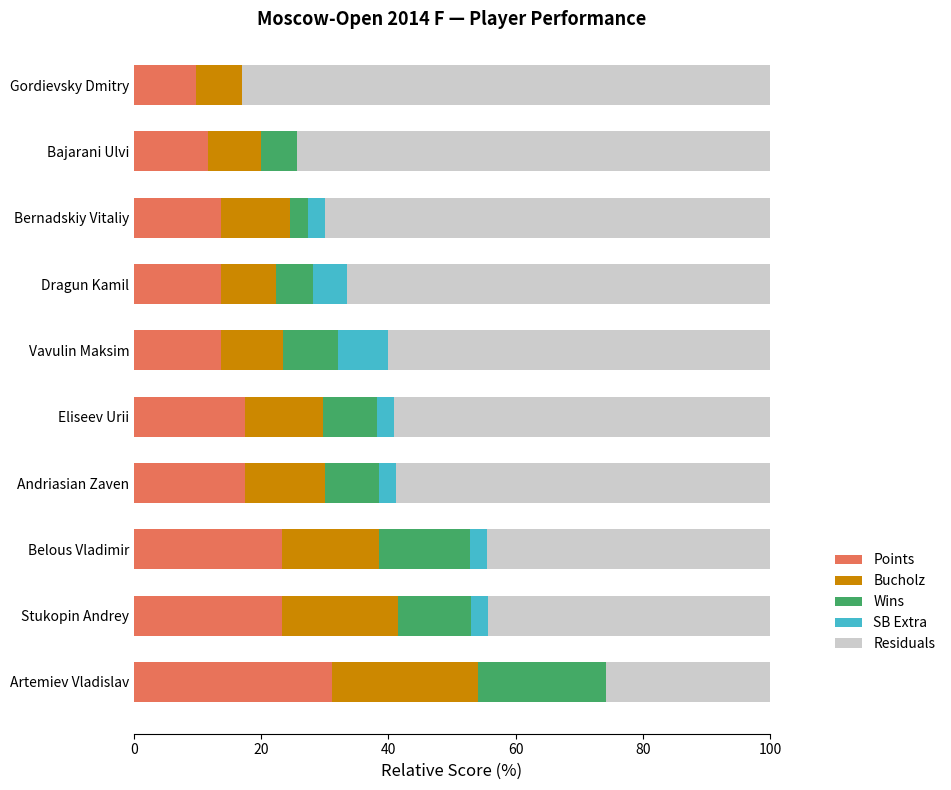

The value of Points at Stukopin Andrey is 23.3. True or false?

True